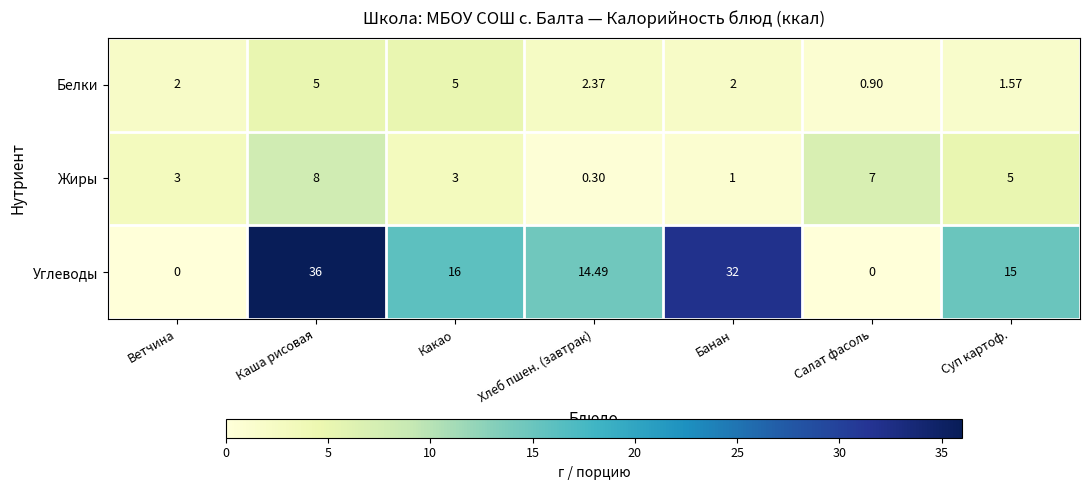

At which category is the sum across all series the highest?

Каша рисовая